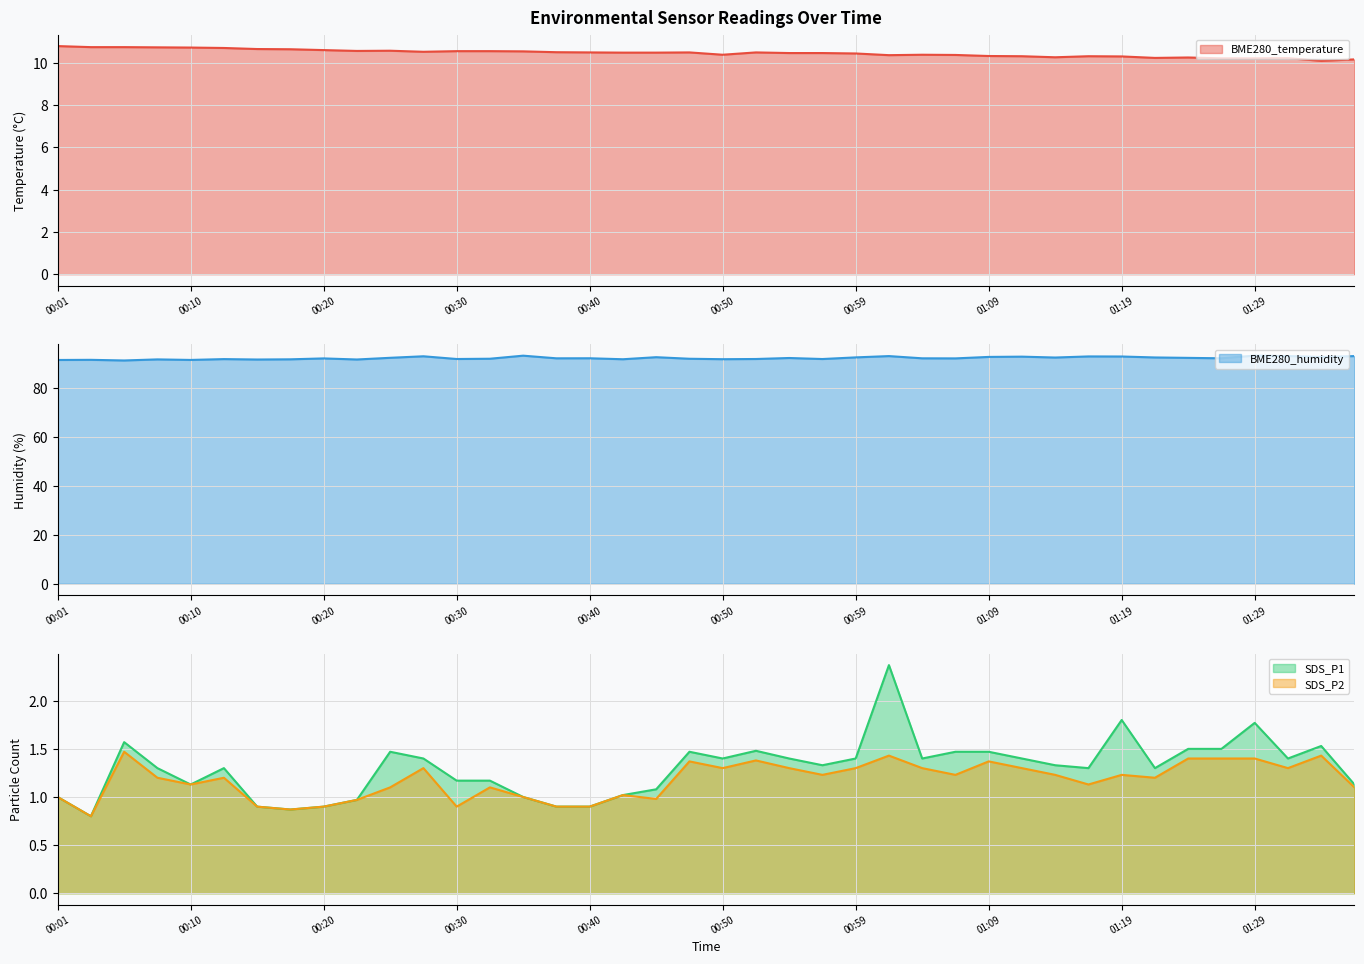

Reading left to right, list all the values displayed in this chart.

BME280_temperature: 00:01=10.8	00:03=10.8	00:06=10.8	00:08=10.7	00:10=10.7	00:13=10.7	00:15=10.7	00:18=10.7	00:20=10.6	00:23=10.6	00:25=10.6	00:28=10.5	00:30=10.6	00:32=10.6	00:35=10.6	00:37=10.5	00:40=10.5	00:42=10.5	00:45=10.5	00:47=10.5	00:50=10.4	00:52=10.5	00:55=10.5	00:57=10.5	00:59=10.4	01:02=10.4	01:04=10.4	01:07=10.4	01:09=10.3	01:12=10.3	01:14=10.3	01:16=10.3	01:19=10.3	01:21=10.2	01:24=10.3	01:26=10.2	01:29=10.2	01:31=10.2	01:33=10.1	01:36=10.2
BME280_humidity: 00:01=91.4	00:03=91.4	00:06=91.2	00:08=91.6	00:10=91.4	00:13=91.7	00:15=91.5	00:18=91.6	00:20=92.0	00:23=91.6	00:25=92.2	00:28=92.9	00:30=91.8	00:32=91.9	00:35=93.1	00:37=92.0	00:40=92.1	00:42=91.7	00:45=92.5	00:47=91.9	00:50=91.7	00:52=91.8	00:55=92.2	00:57=91.8	00:59=92.4	01:02=93.0	01:04=92.0	01:07=92.0	01:09=92.6	01:12=92.7	01:14=92.4	01:16=92.8	01:19=92.8	01:21=92.4	01:24=92.2	01:26=92.0	01:29=93.2	01:31=93.0	01:33=92.6	01:36=93.0
SDS_P1: 00:01=1.0	00:03=0.8	00:06=1.6	00:08=1.3	00:10=1.1	00:13=1.3	00:15=0.9	00:18=0.9	00:20=0.9	00:23=1.0	00:25=1.5	00:28=1.4	00:30=1.2	00:32=1.2	00:35=1.0	00:37=0.9	00:40=0.9	00:42=1.0	00:45=1.1	00:47=1.5	00:50=1.4	00:52=1.5	00:55=1.4	00:57=1.3	00:59=1.4	01:02=2.4	01:04=1.4	01:07=1.5	01:09=1.5	01:12=1.4	01:14=1.3	01:16=1.3	01:19=1.8	01:21=1.3	01:24=1.5	01:26=1.5	01:29=1.8	01:31=1.4	01:33=1.5	01:36=1.1
SDS_P2: 00:01=1.0	00:03=0.8	00:06=1.5	00:08=1.2	00:10=1.1	00:13=1.2	00:15=0.9	00:18=0.9	00:20=0.9	00:23=1.0	00:25=1.1	00:28=1.3	00:30=0.9	00:32=1.1	00:35=1.0	00:37=0.9	00:40=0.9	00:42=1.0	00:45=1.0	00:47=1.4	00:50=1.3	00:52=1.4	00:55=1.3	00:57=1.2	00:59=1.3	01:02=1.4	01:04=1.3	01:07=1.2	01:09=1.4	01:12=1.3	01:14=1.2	01:16=1.1	01:19=1.2	01:21=1.2	01:24=1.4	01:26=1.4	01:29=1.4	01:31=1.3	01:33=1.4	01:36=1.1